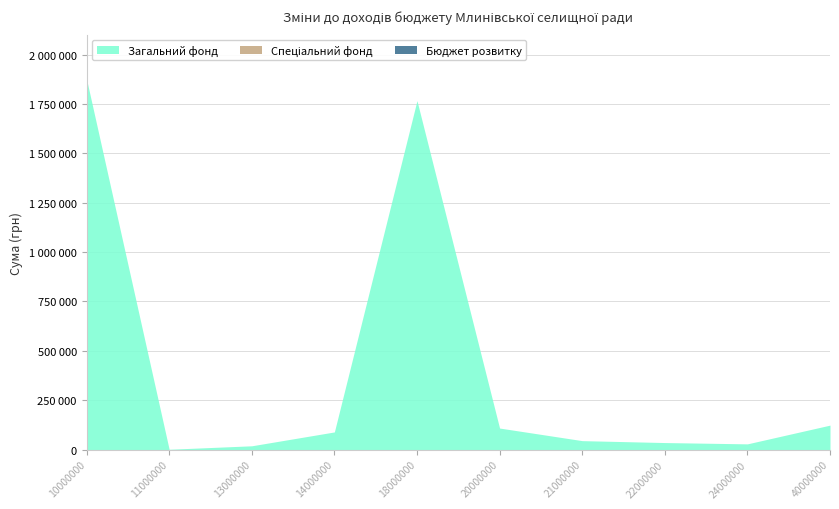

True or false: Спеціальний фонд and Загальний фонд intersect in this chart.

False